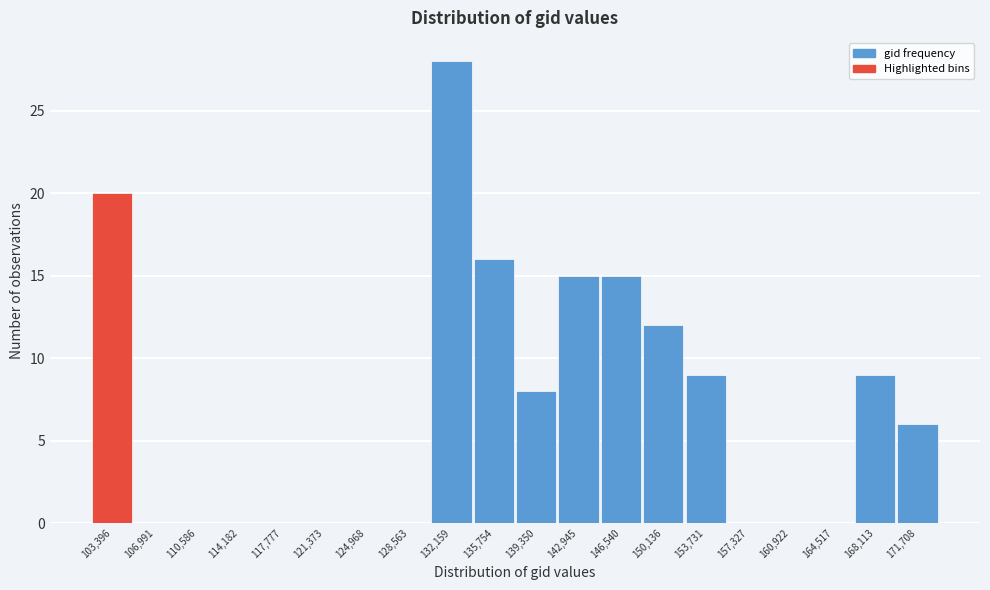

Reading right to left, transcribe all the data shown in this chart.

171,708=6	168,113=9	164,517=0	160,922=0	157,327=0	153,731=9	150,136=12	146,540=15	142,945=15	139,350=8	135,754=16	132,159=28	128,563=0	124,968=0	121,373=0	117,777=0	114,182=0	110,586=0	106,991=0	103,396=20